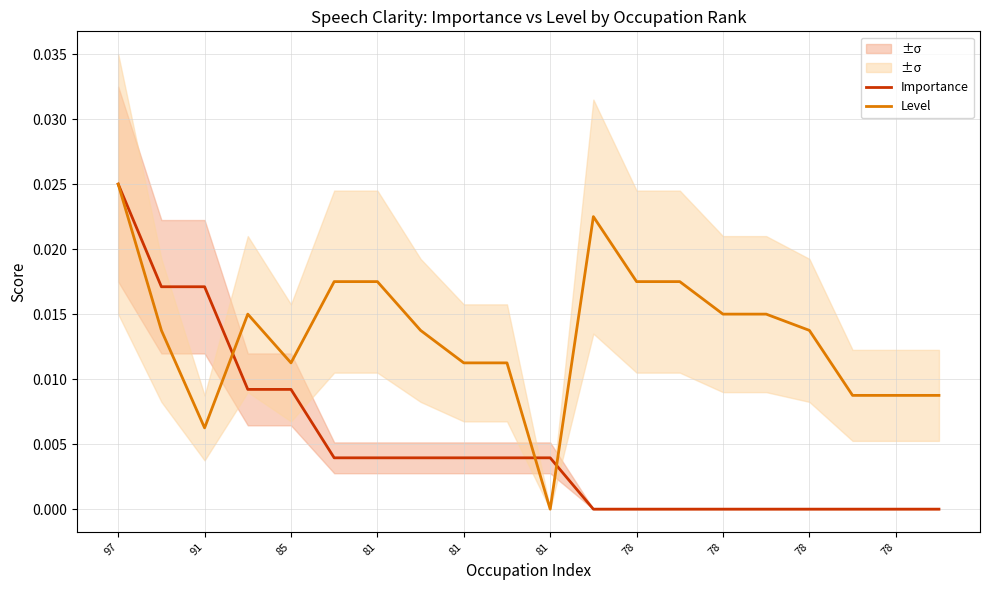

At which category does Level reach its first local valley?

91